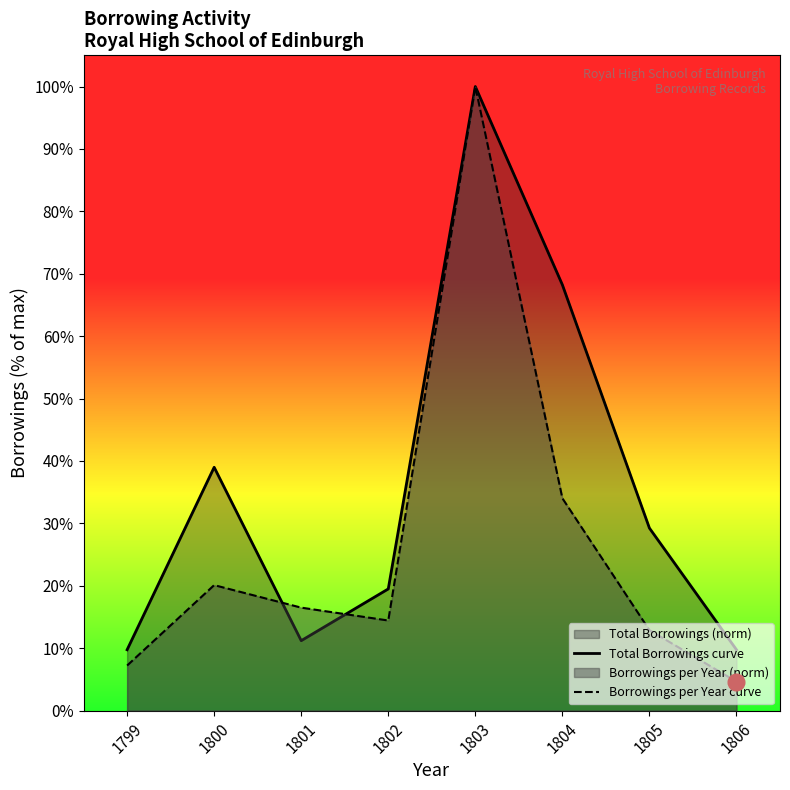

In Total Borrowings curve, how many points are higher than both neighbors (excluding endpoints)?

2